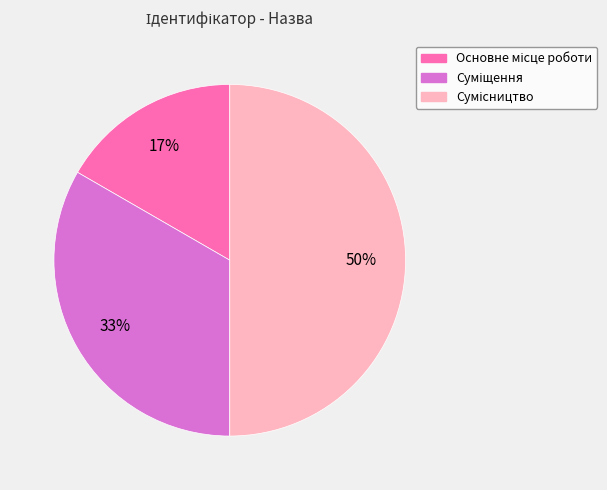

To the nearest percent, what is the average slice percentage?

33%